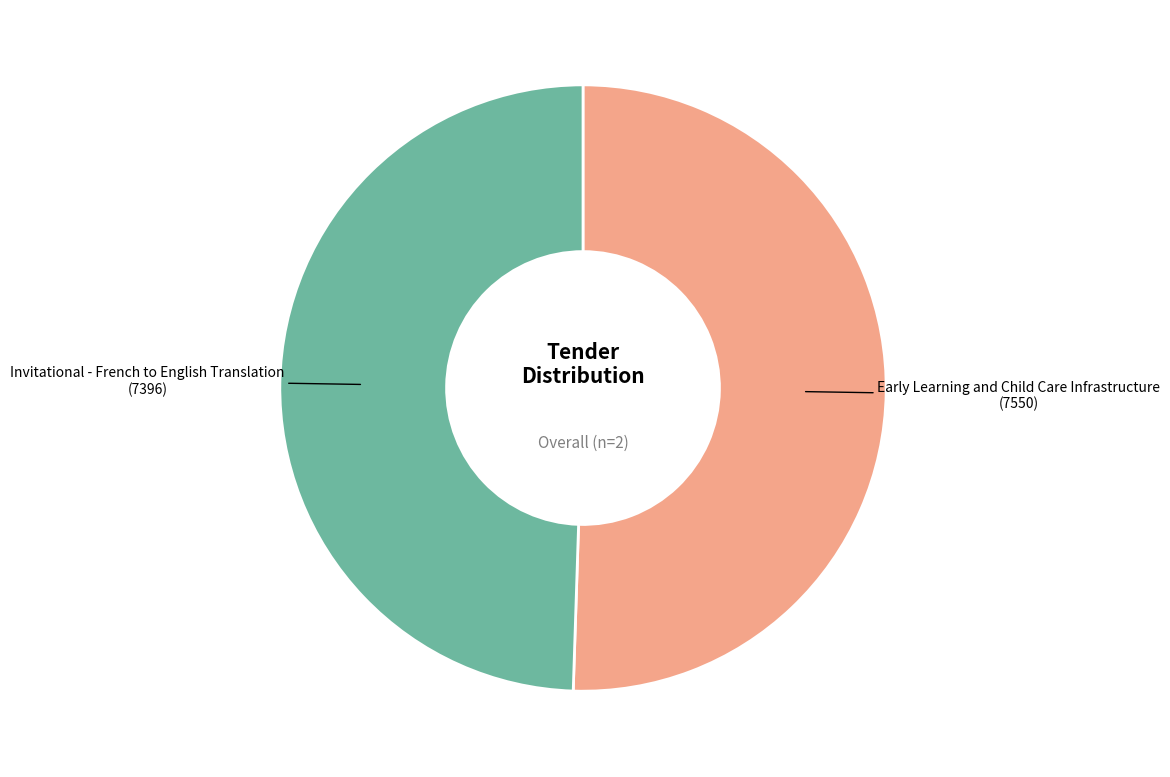

Does any single category account for the majority?

Yes